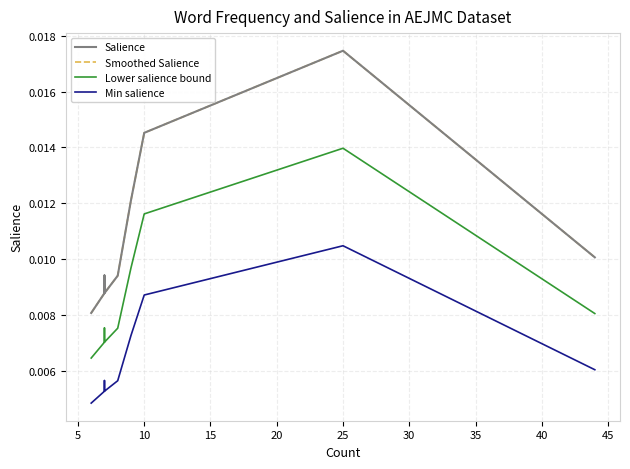

Does the chart display data point markers on the line(s)?

No